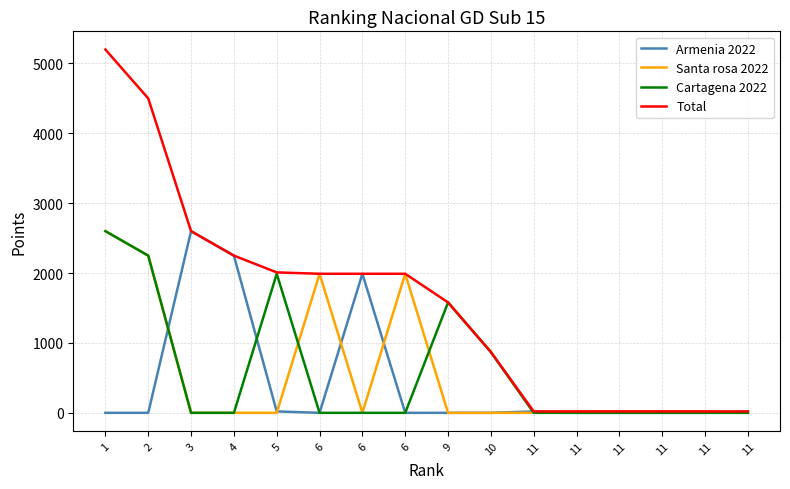

Does the chart display data point markers on the line(s)?

No